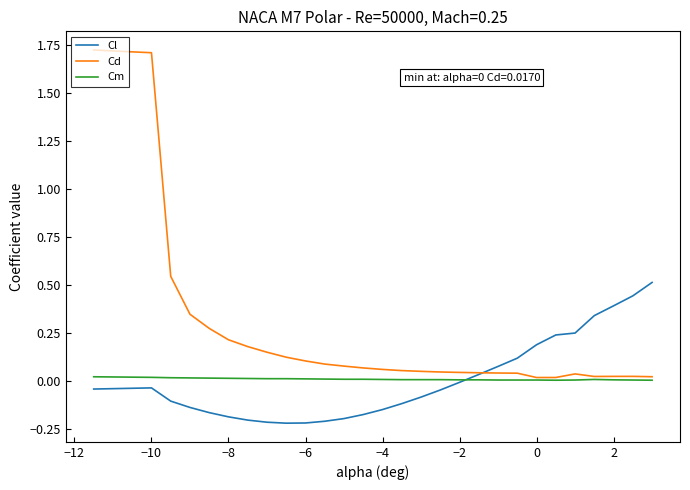

Which series has the largest range (max minus min)?

Cd